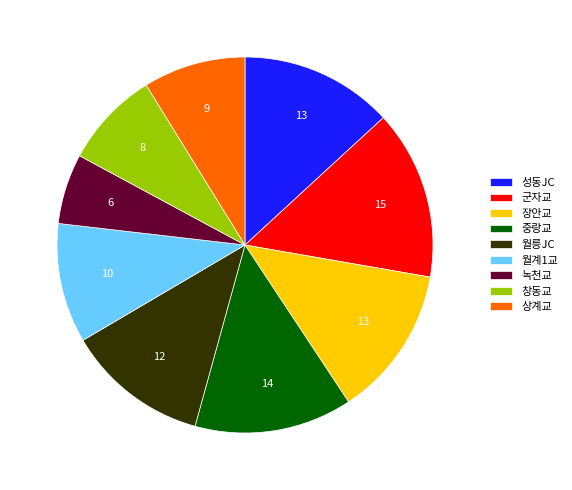

Count the number of slices in the pie.

9